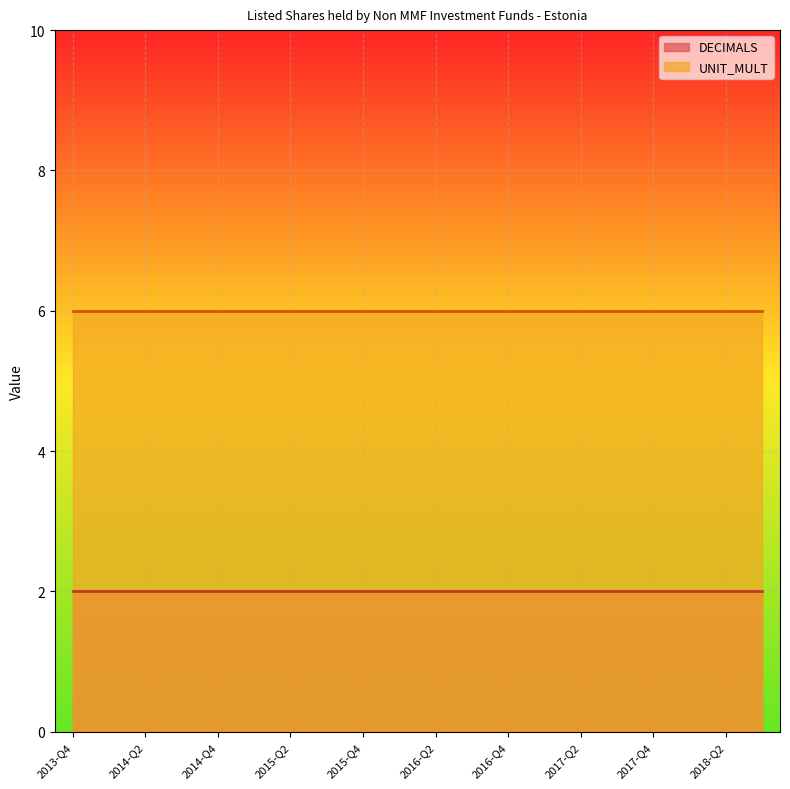

Which series changed the most between 2014-Q3 and 2018-Q3?

DECIMALS